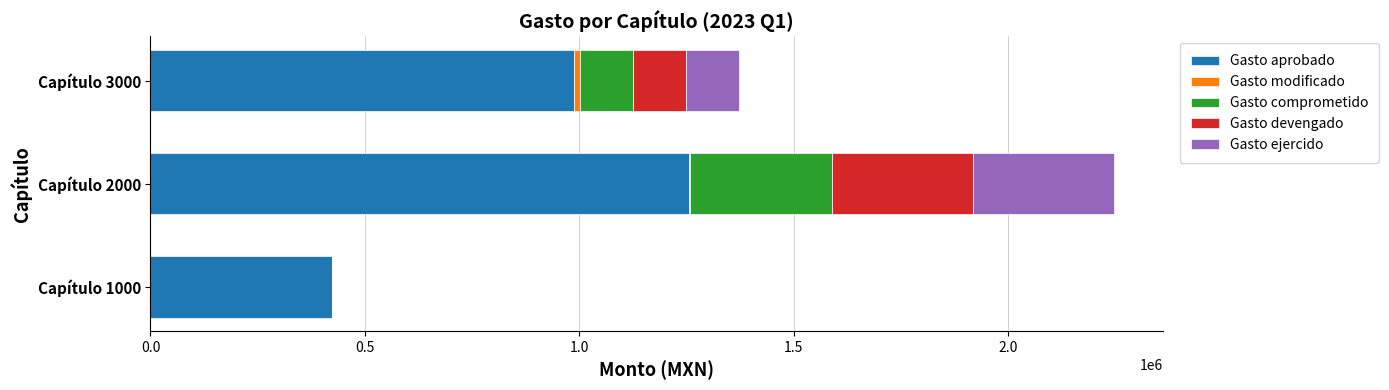

Which category has the highest value in the Gasto aprobado series?

Capítulo 2000